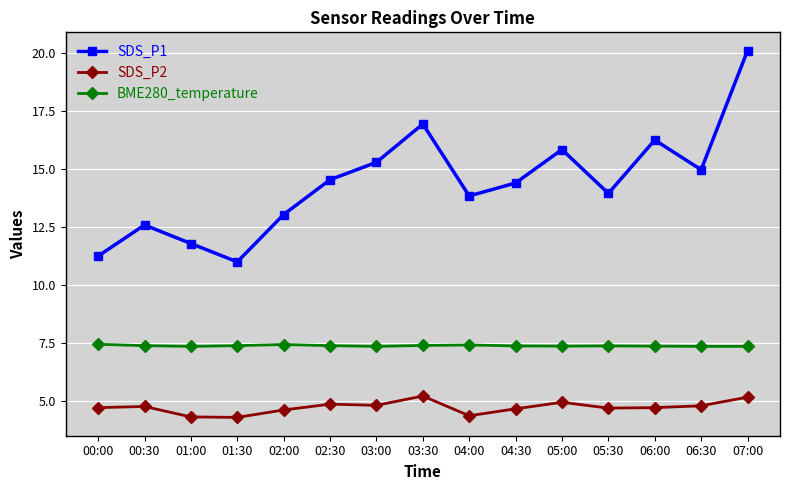

What is the minimum value shown in the chart?

4.3